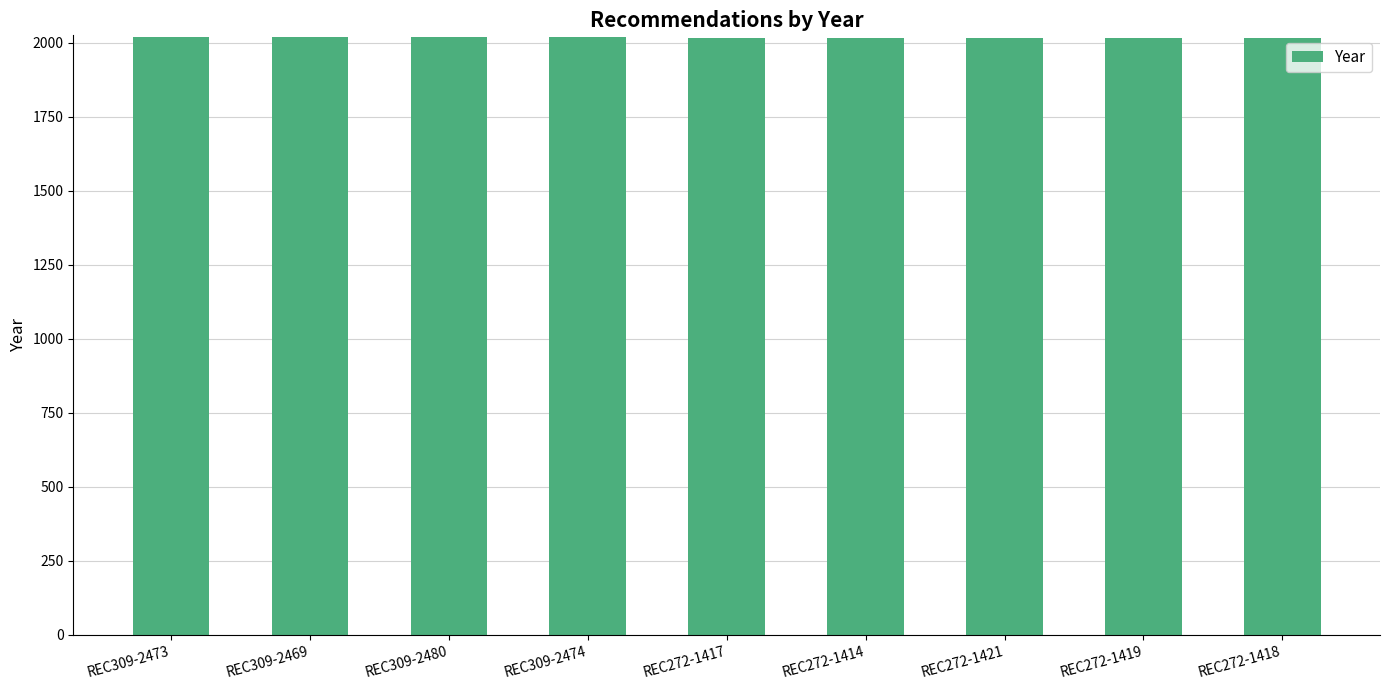

What is the difference between the second highest and second lowest values?

4